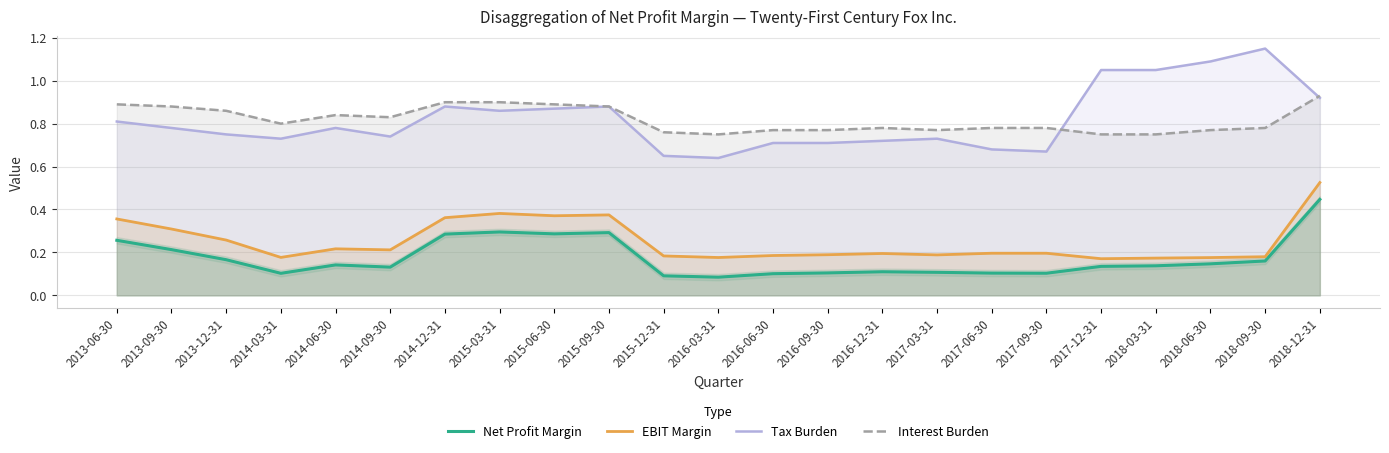

Which series changed the most between 2016-06-30 and 2018-12-31?

Net Profit Margin